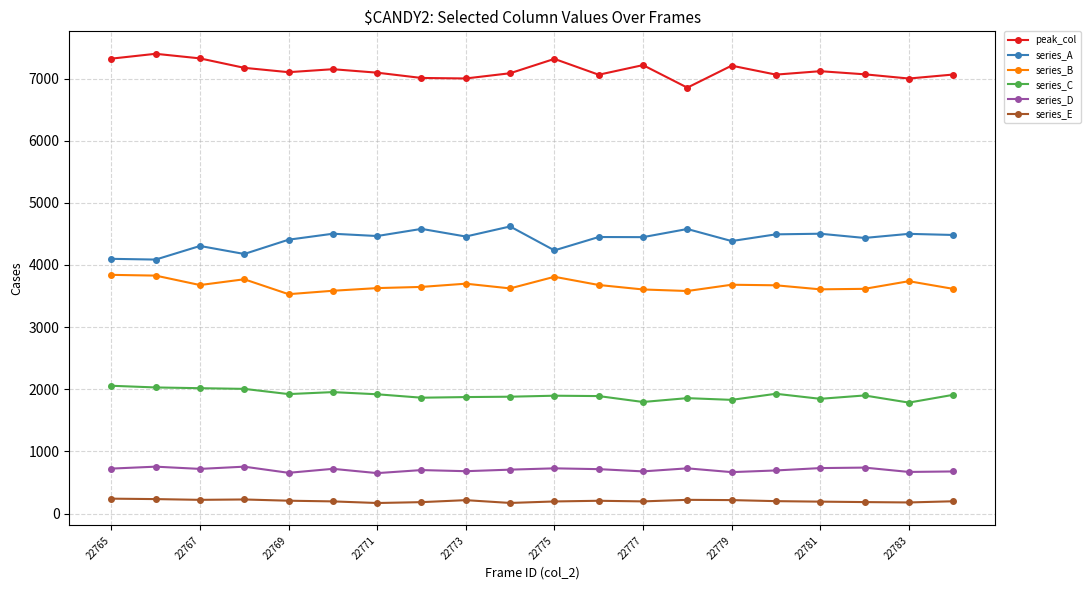

At how many categories does at least one series exceed 6056?

20